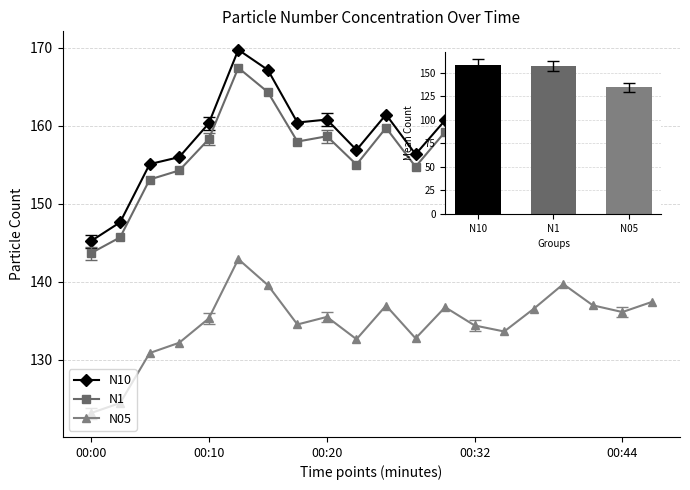

What is the greatest value displayed?

169.7